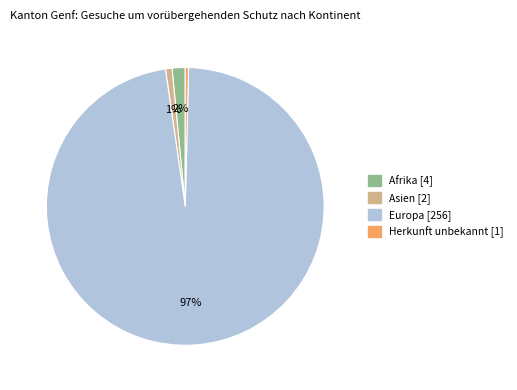

True or false: Asien accounts for 1% of the total.

True